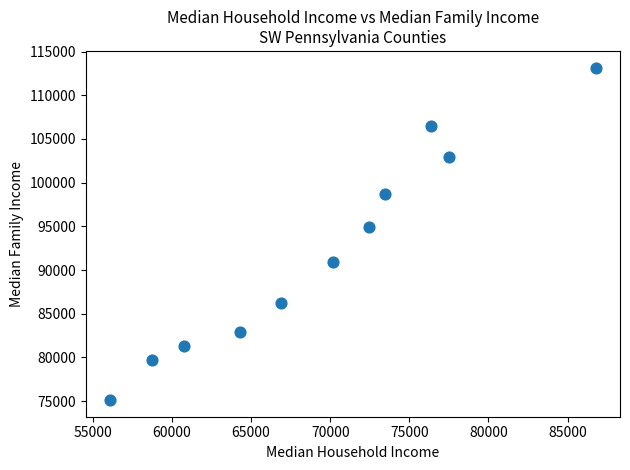

What Y value in the scatter plot is closest to 94142?

94904